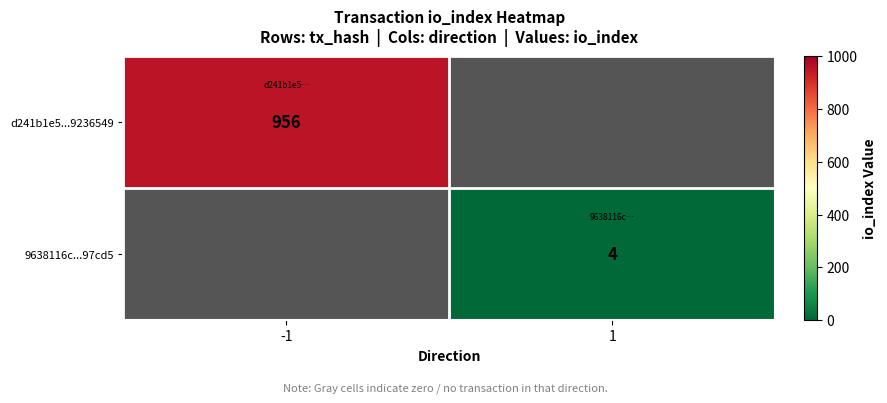

Which category has the lowest value across all series?

1